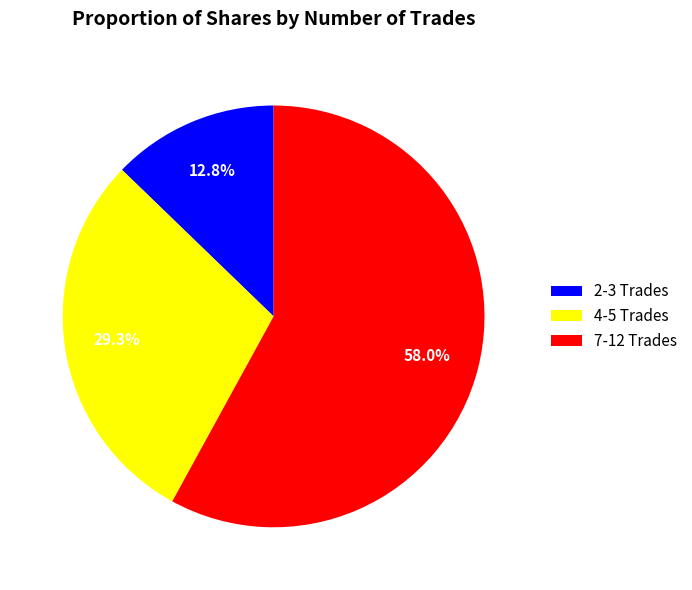

How much of the chart is everything except 2-3 Trades?

87.2%